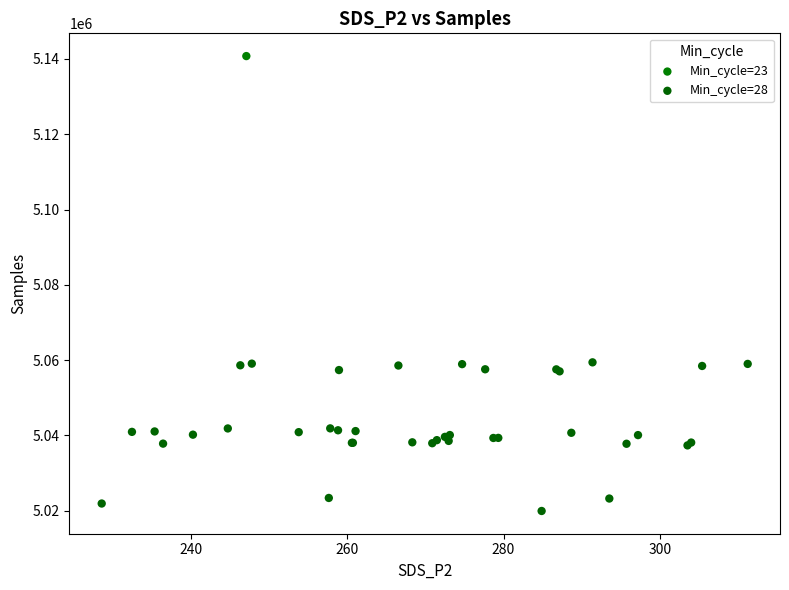

What are all the series names shown in the legend?

Min_cycle=23, Min_cycle=28